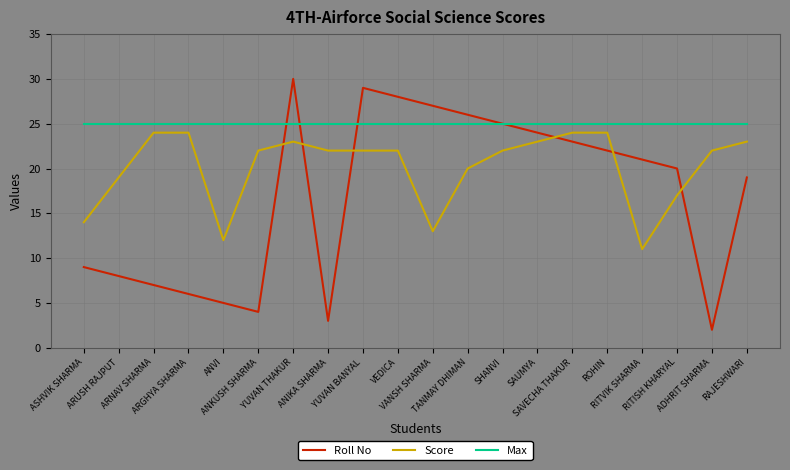

Is the value of Max at ANIKA SHARMA greater than the value of Score at ARUSH RAJPUT?

Yes